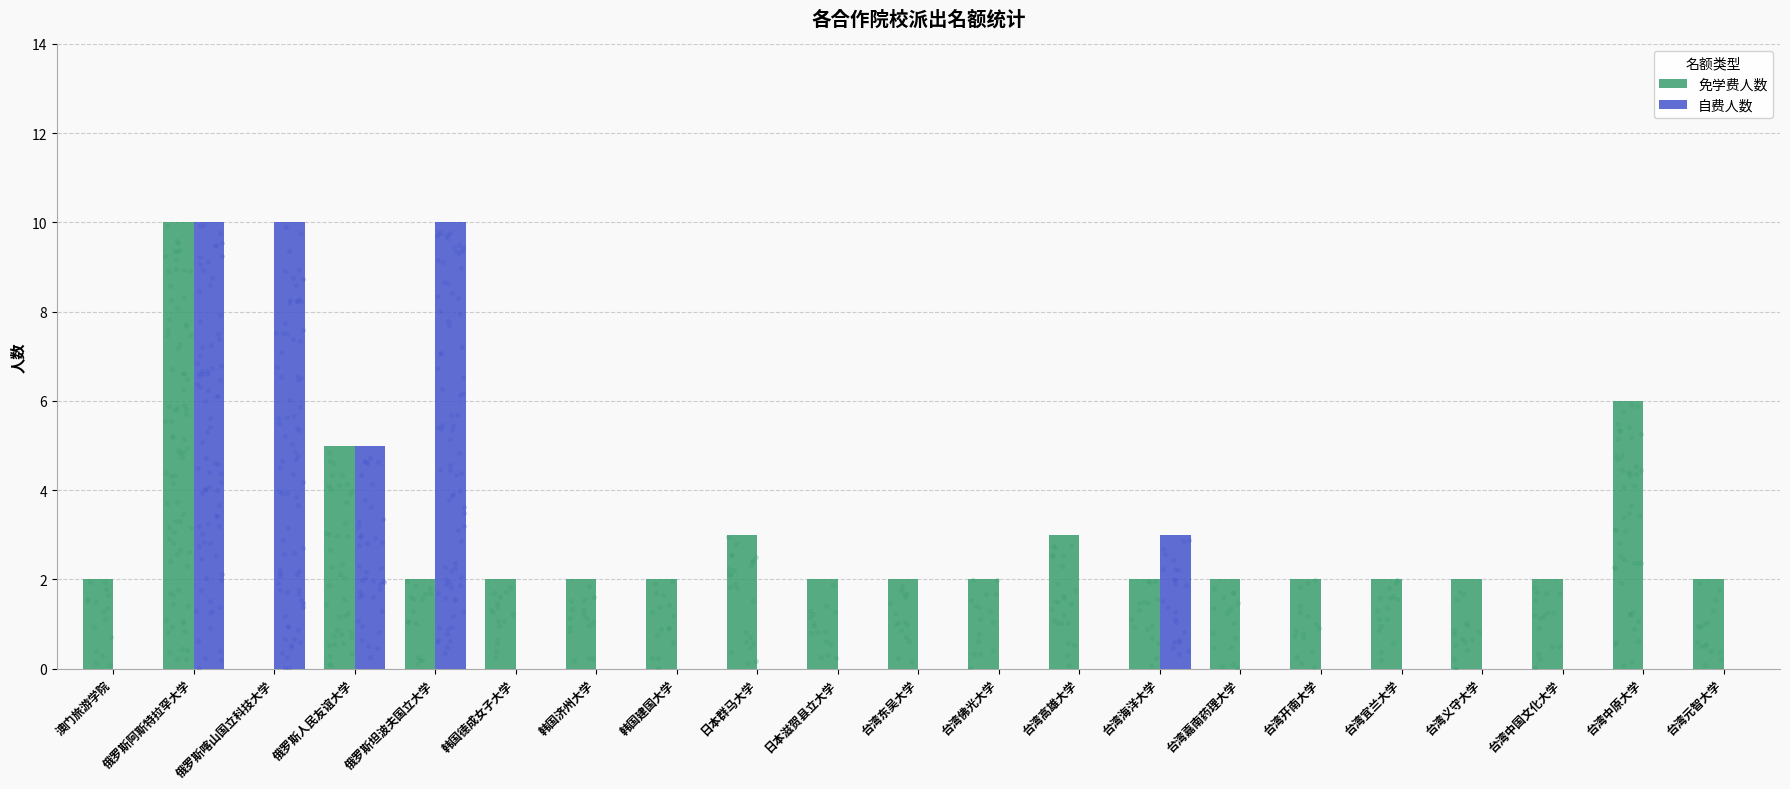

At which category is the sum across all series the highest?

俄罗斯阿斯特拉罕大学